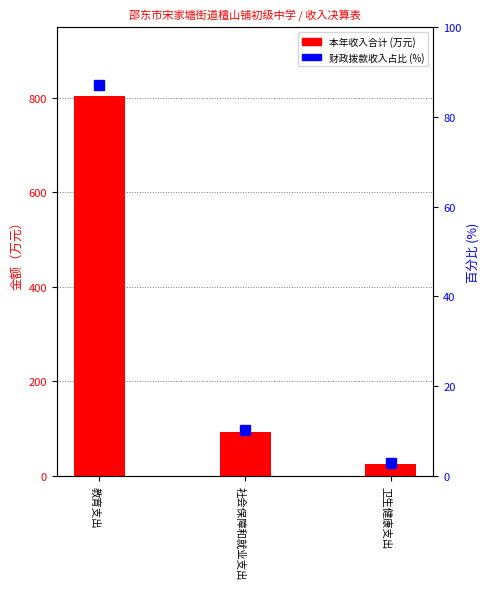

At which category is the sum across all series the highest?

教育支出